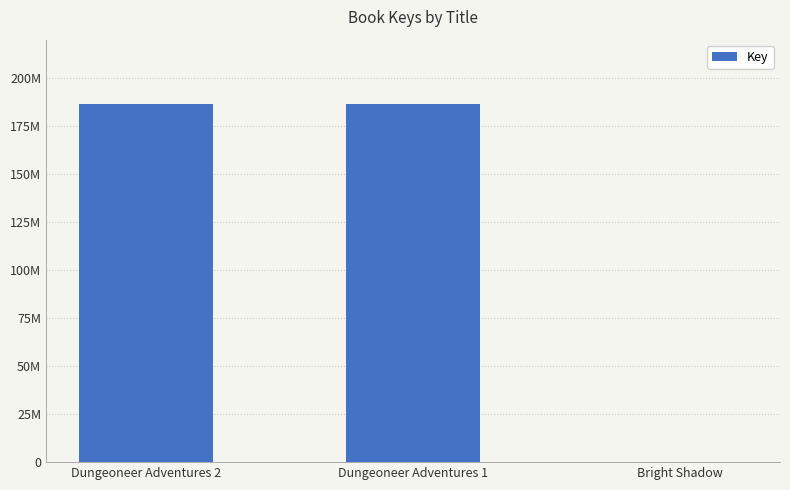

What is the difference between the values at Dungeoneer Adventures 2 and Bright Shadow?

186255623